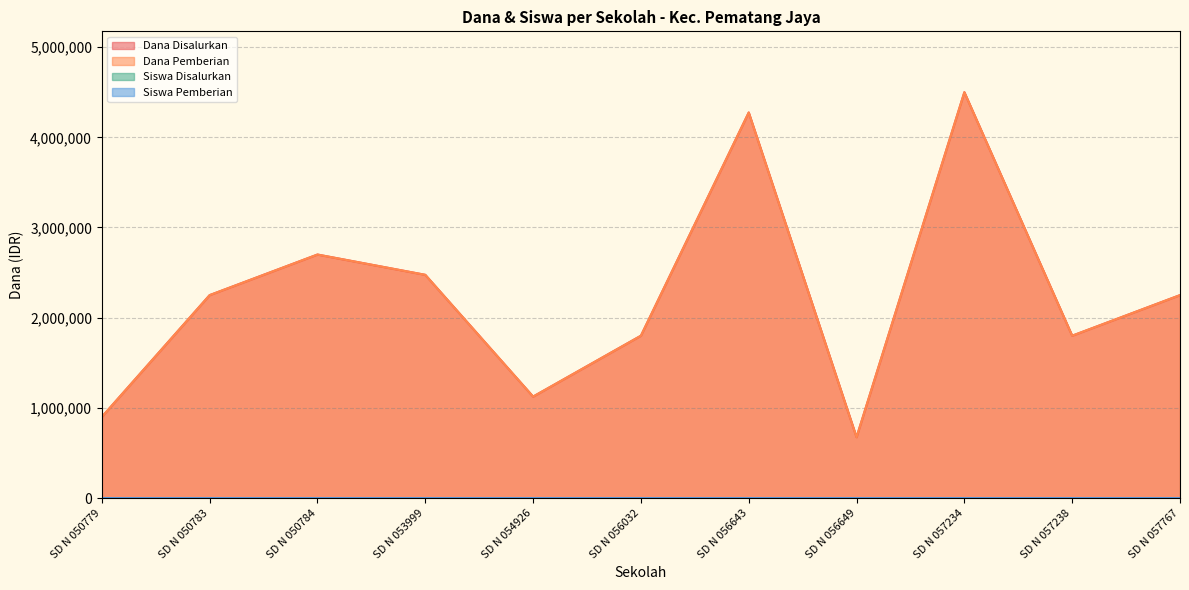

At which category is the sum across all series the highest?

SD N 057234